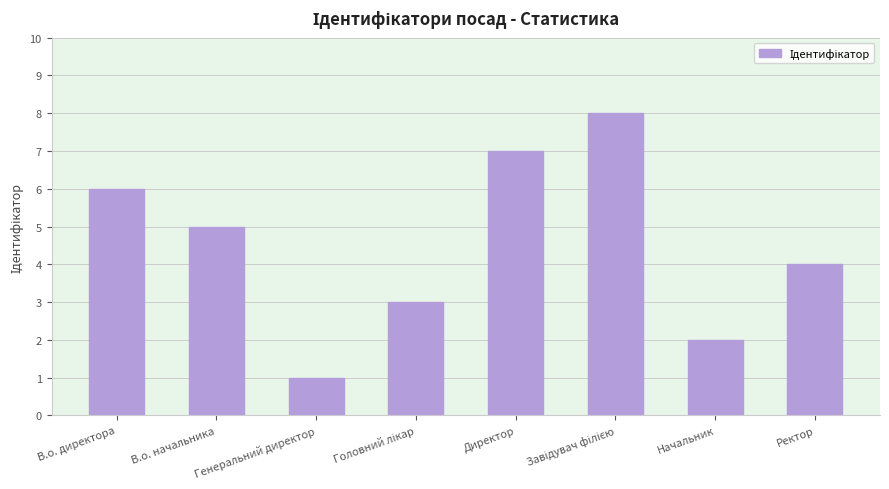

How many categories are shown in the chart?

8